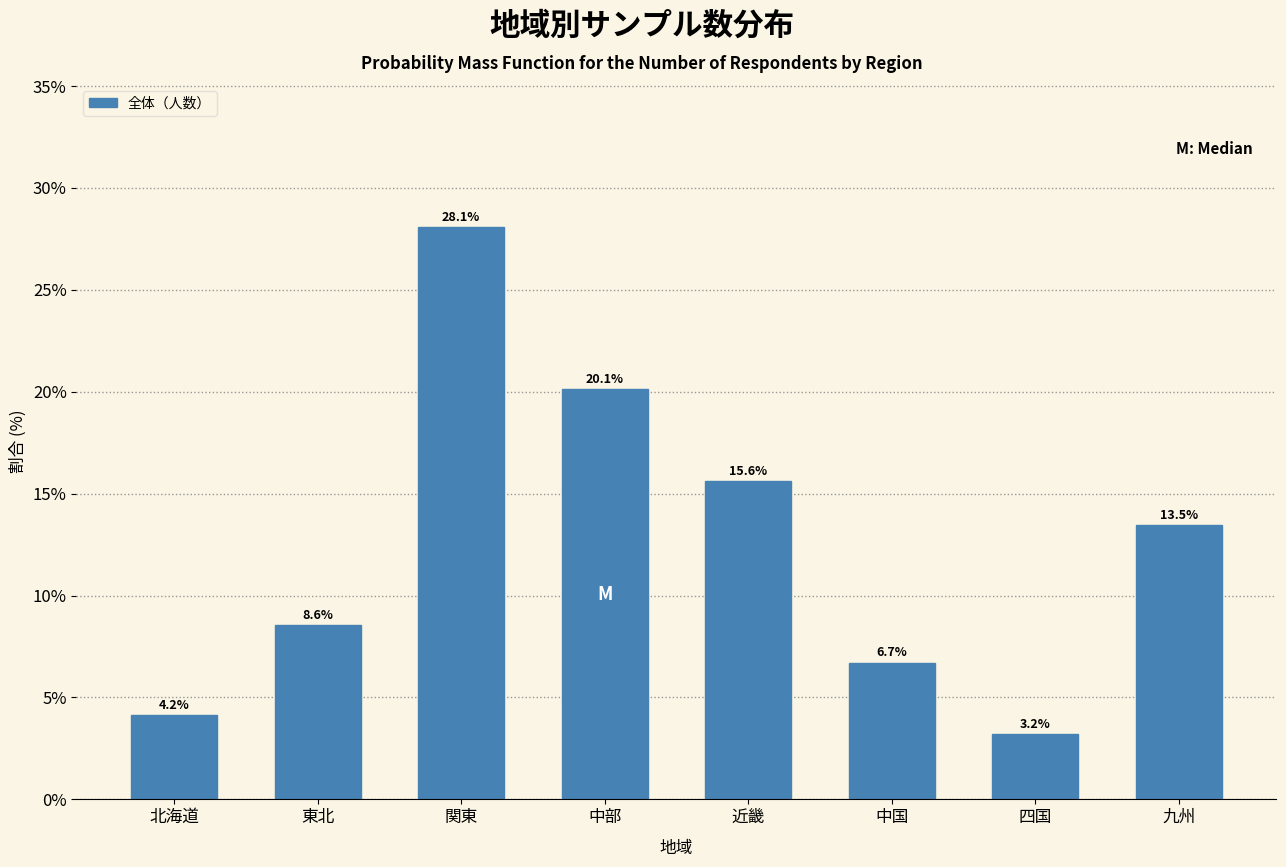

Reading right to left, extract all data points from this chart.

13.5	3.2	6.7	15.6	20.1	28.1	8.6	4.2